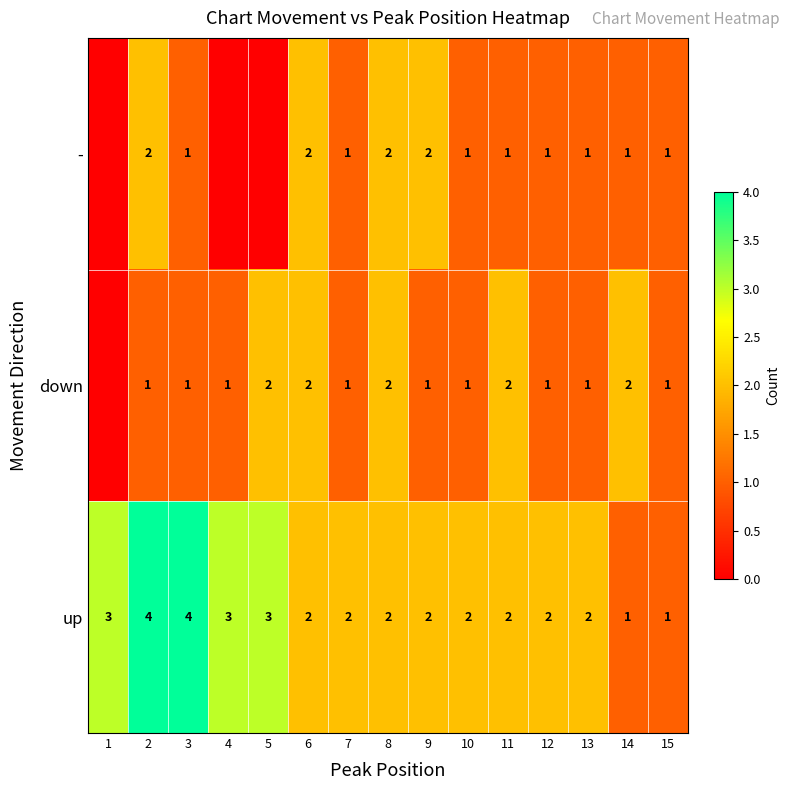

At 2, list the series in order from largest to smallest.

up, -, down